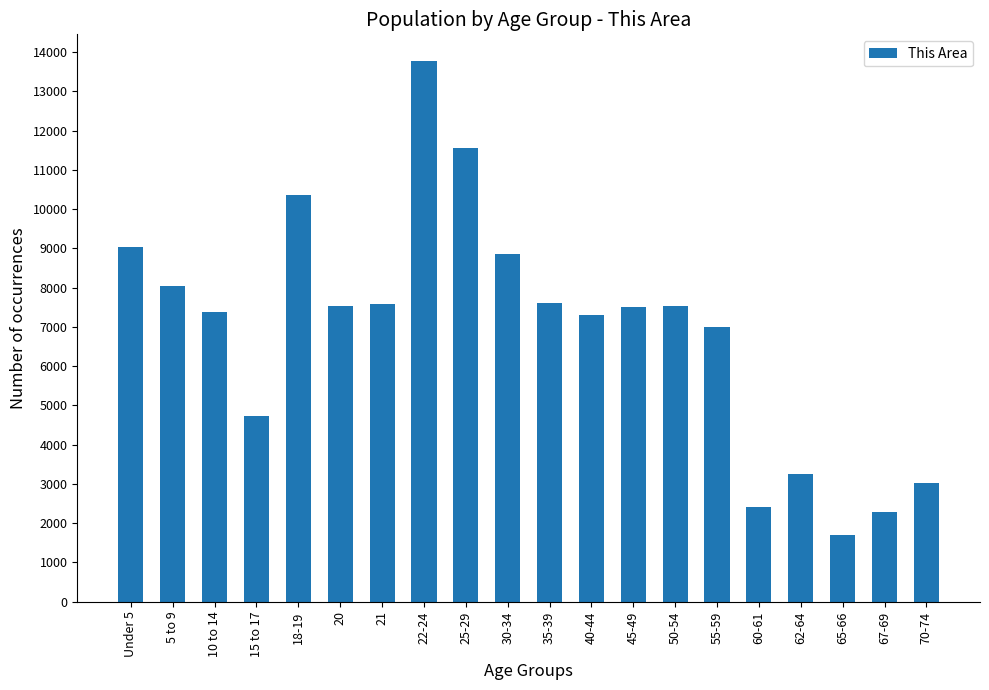

What is the sum of all values?

138496